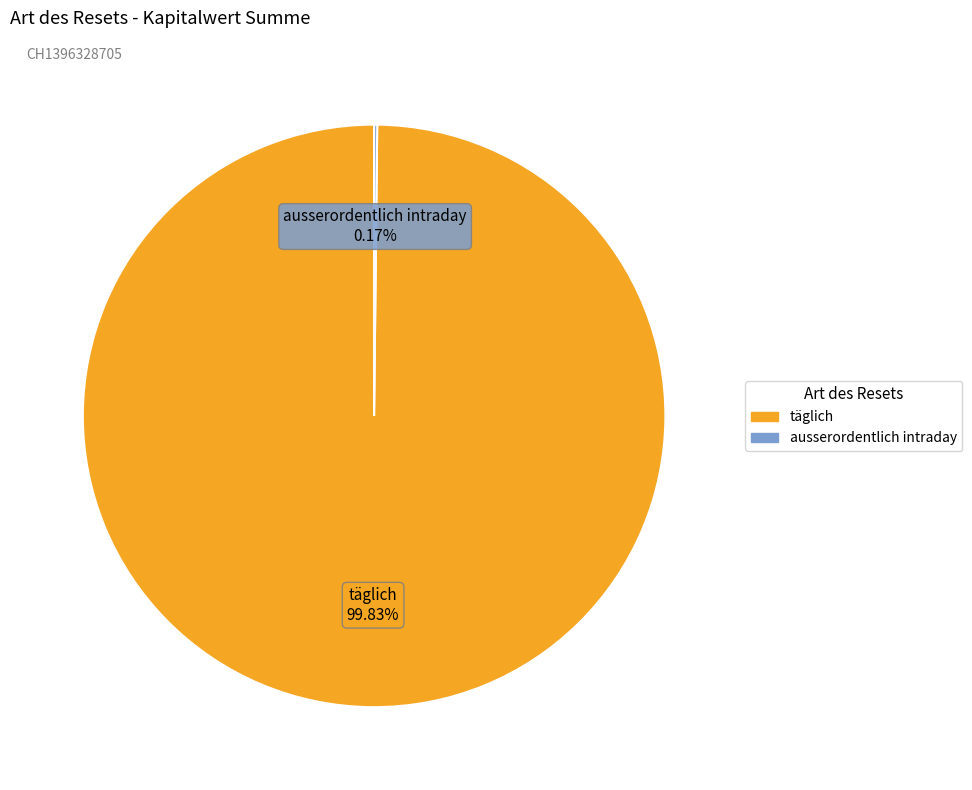

Which slice is the largest?

täglich